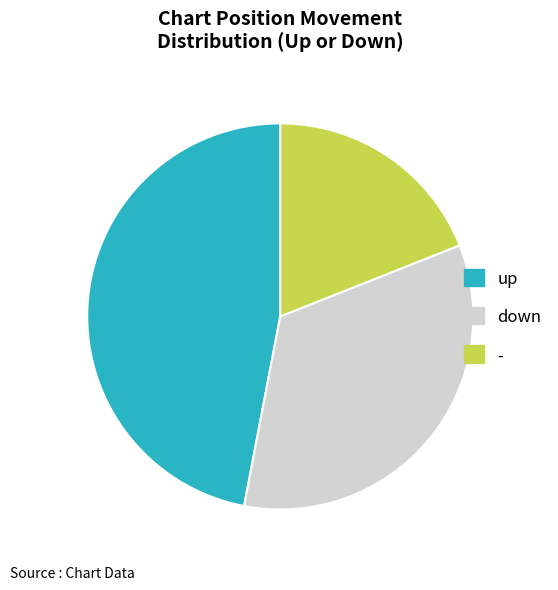

Is there any slice that represents more than half of the pie?

No